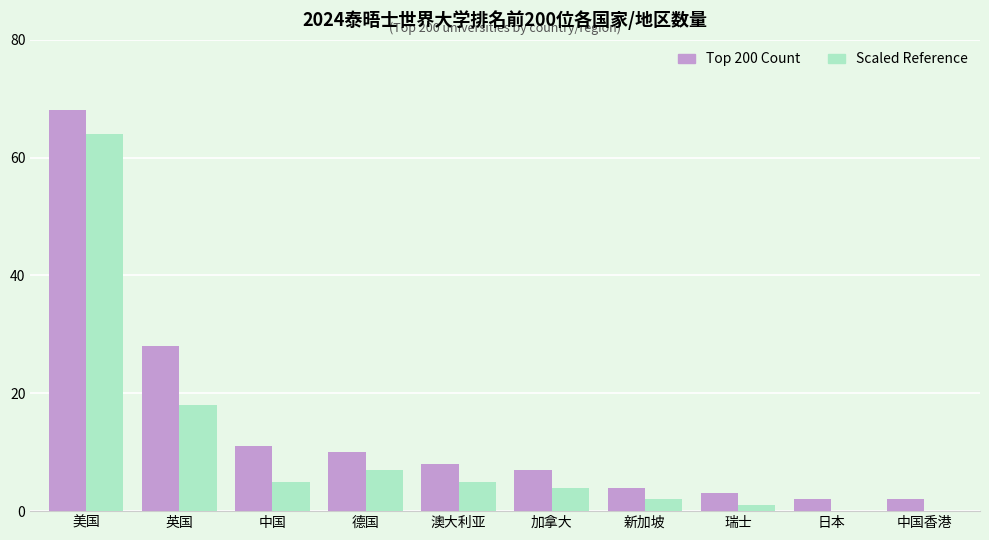

True or false: Top 200 Count has a value of 4 at 新加坡.

True